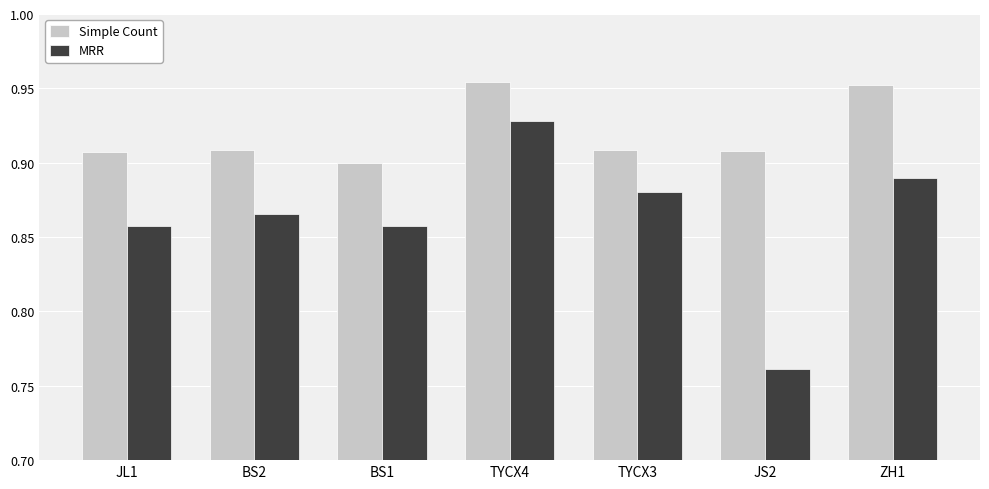

At which label does Simple Count reach its minimum?

BS1